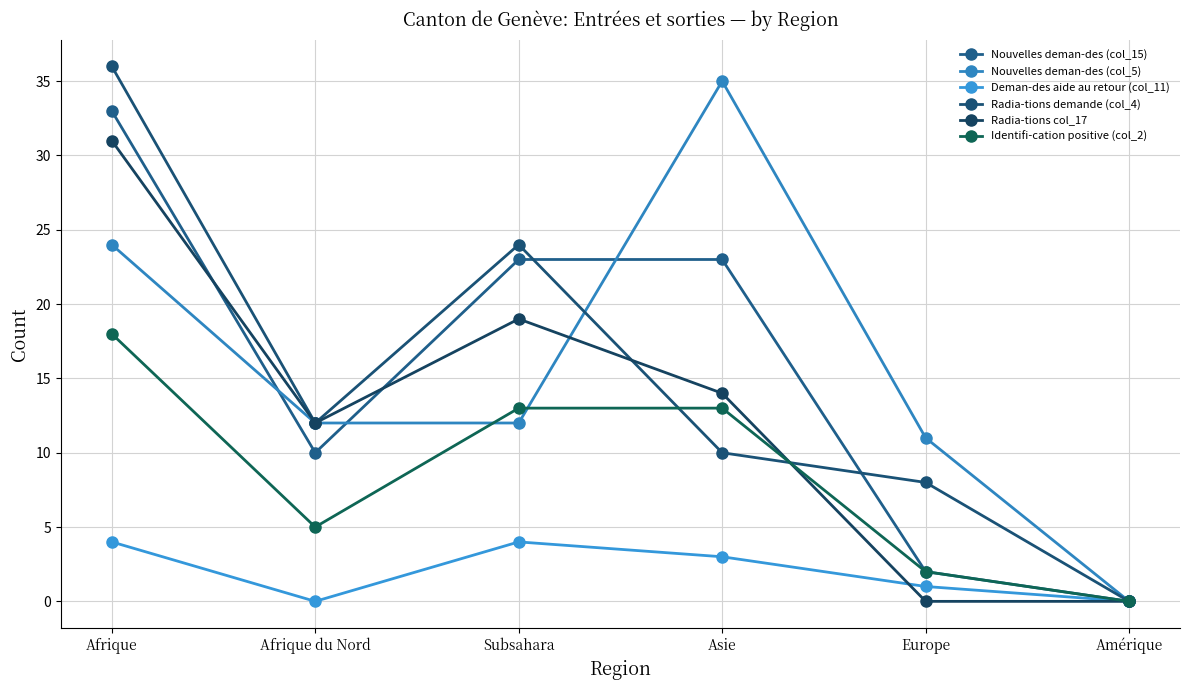

Count the number of data series in this chart.

6